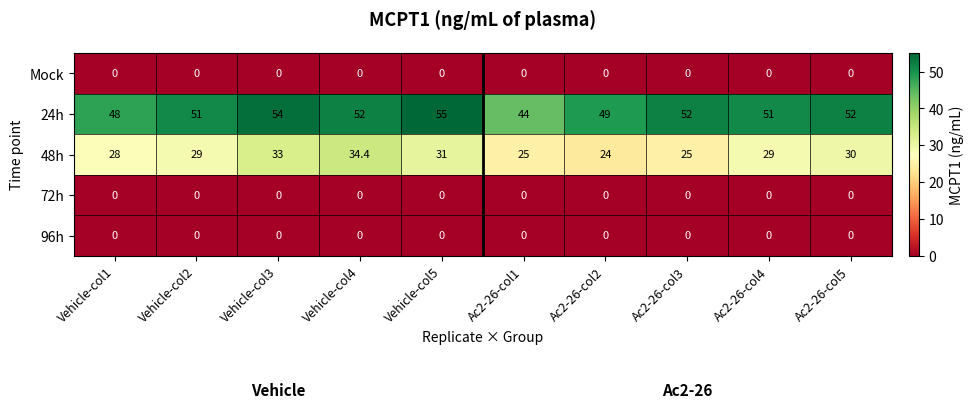

What is the sum of all 48h values?

288.4